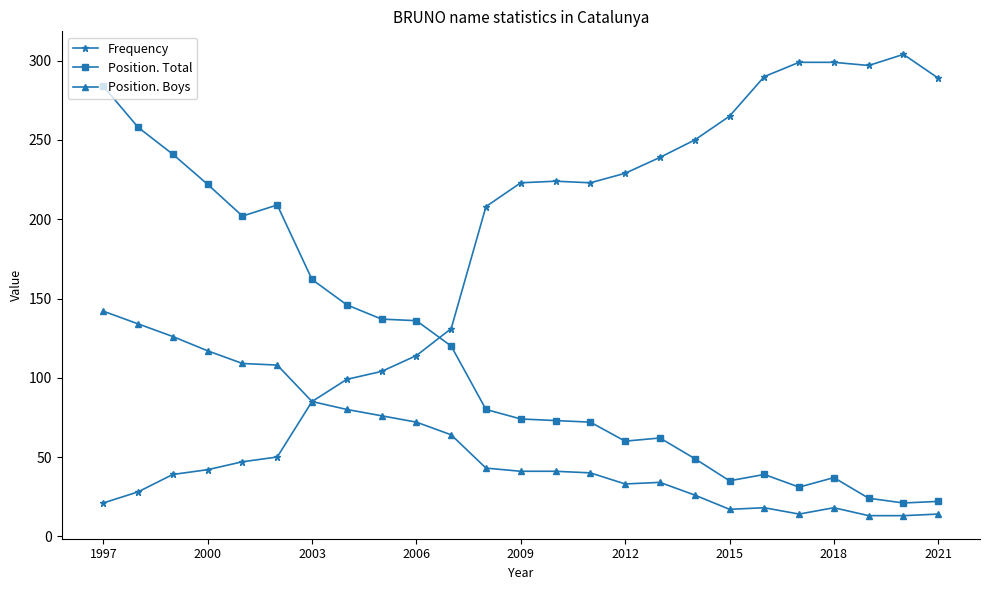

What is the smallest value displayed?

13